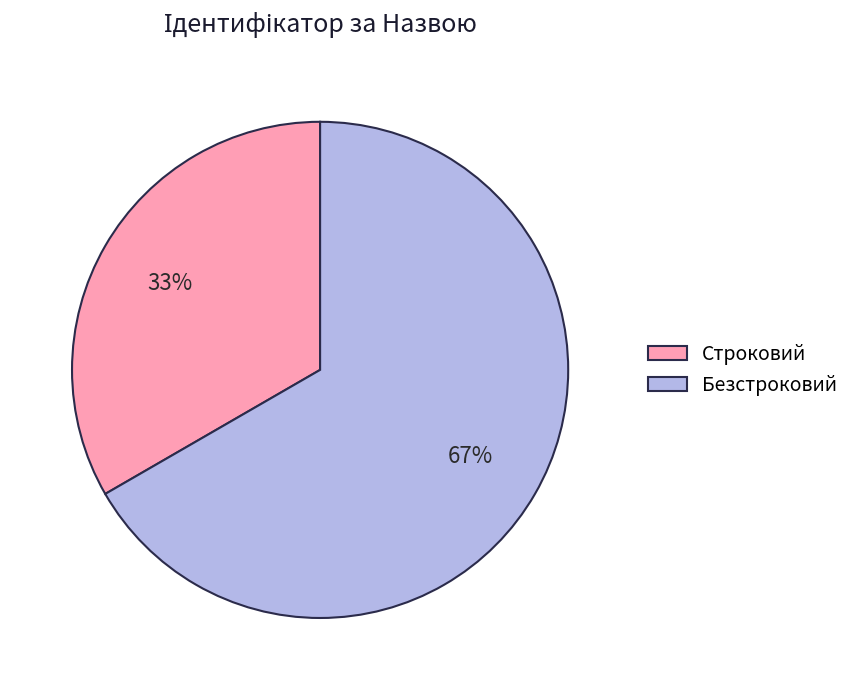

The Безстроковий slice represents 73% of the pie. True or false?

False